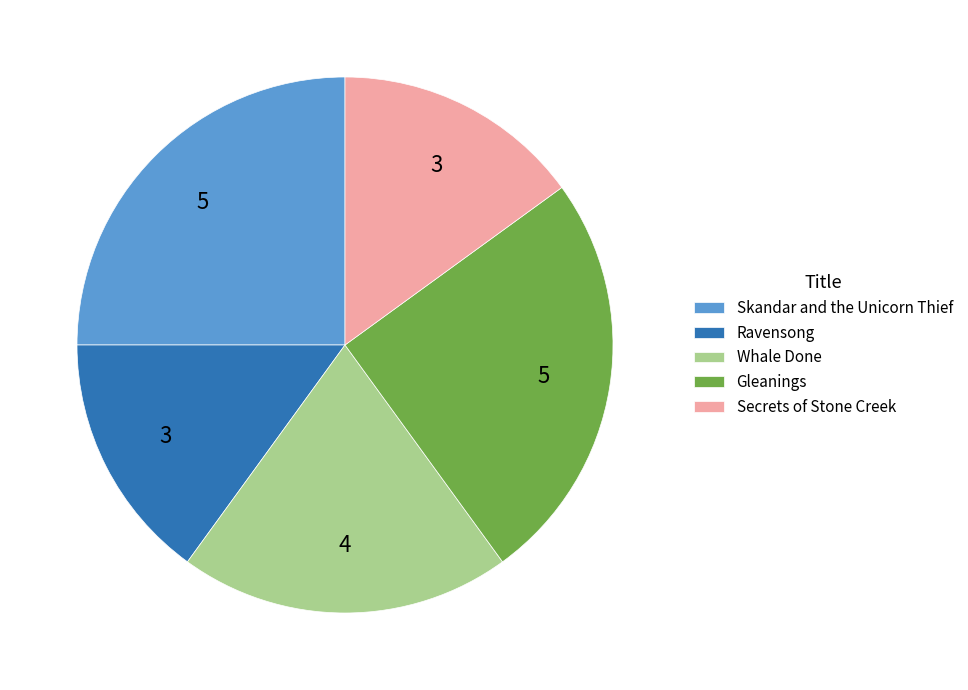

Between Gleanings and Ravensong, which is larger?

Gleanings